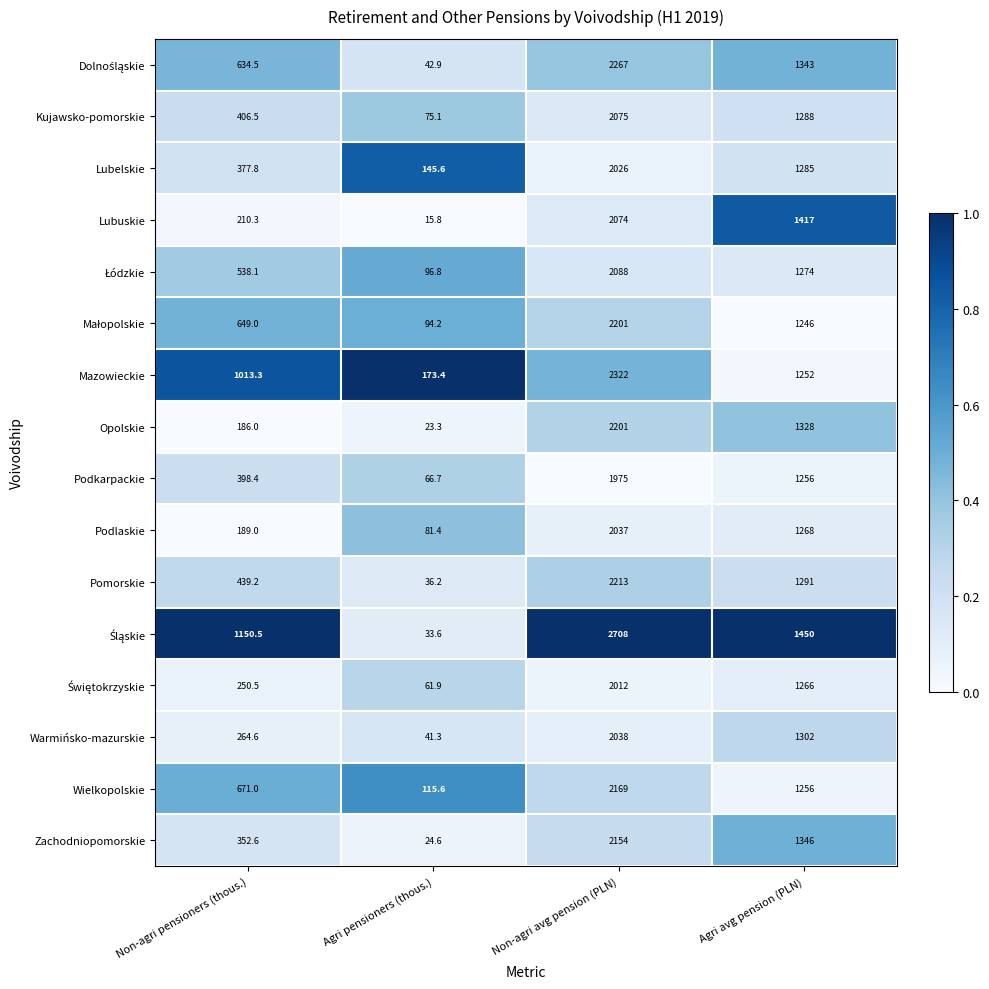

What is the total value across all series at Agri pensioners (thous.)?

1128.4